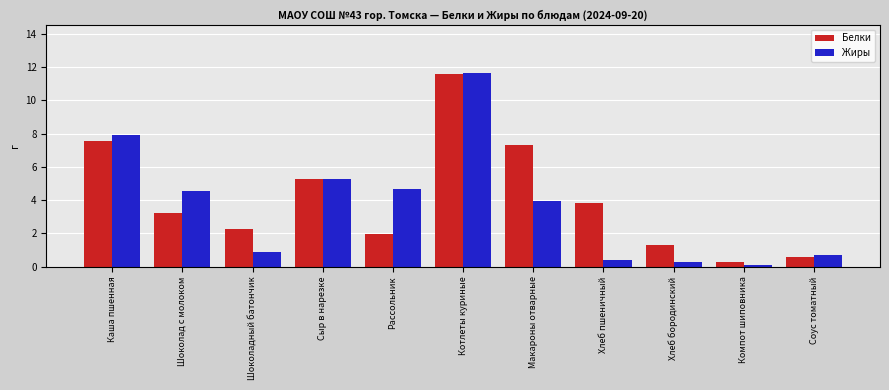

Does the chart contain stacked bars?

No